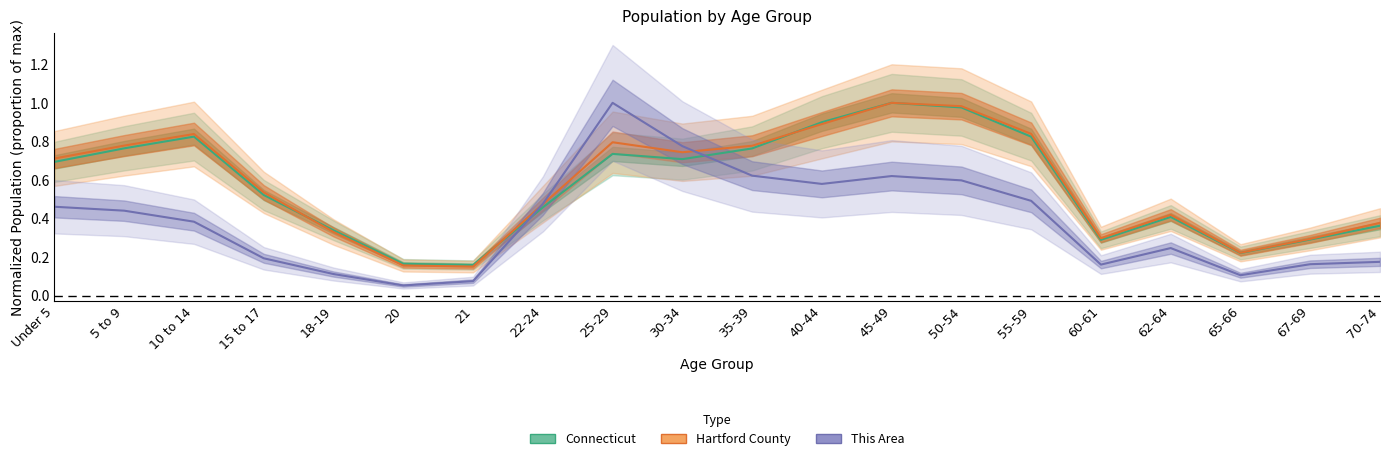

Which series ends up on top after the final intersection of Connecticut and Hartford County?

Connecticut